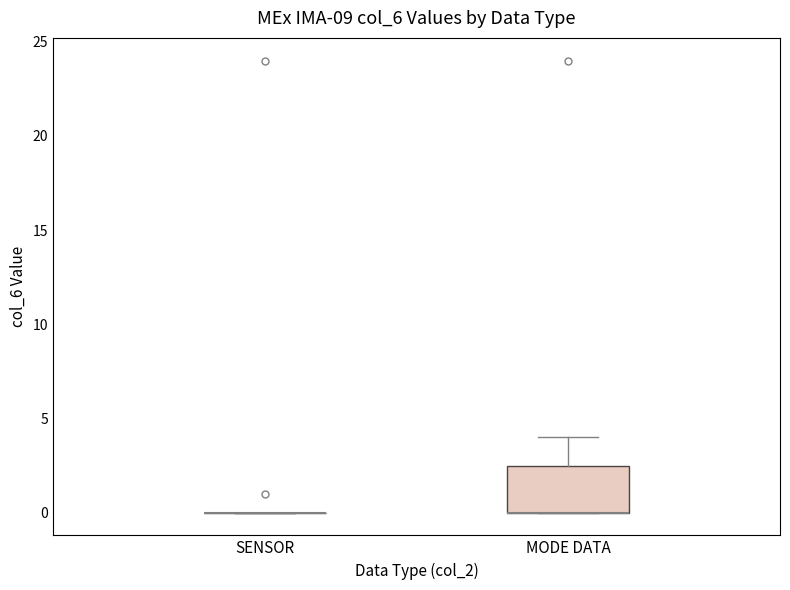

Reading left to right, read every box against the y-axis: the position of its median line, the range the box covers, and the ends of its whiskers. The values are not printed on the chart, so give them approximately, as read against the axis.

SENSOR: box collapsed to a line at 0.0, whiskers 0.0 to 0.0
MODE DATA: median 0.0 (drawn on the box's lower edge), box 0.0 to 2.5, whiskers 0.0 to 4.0